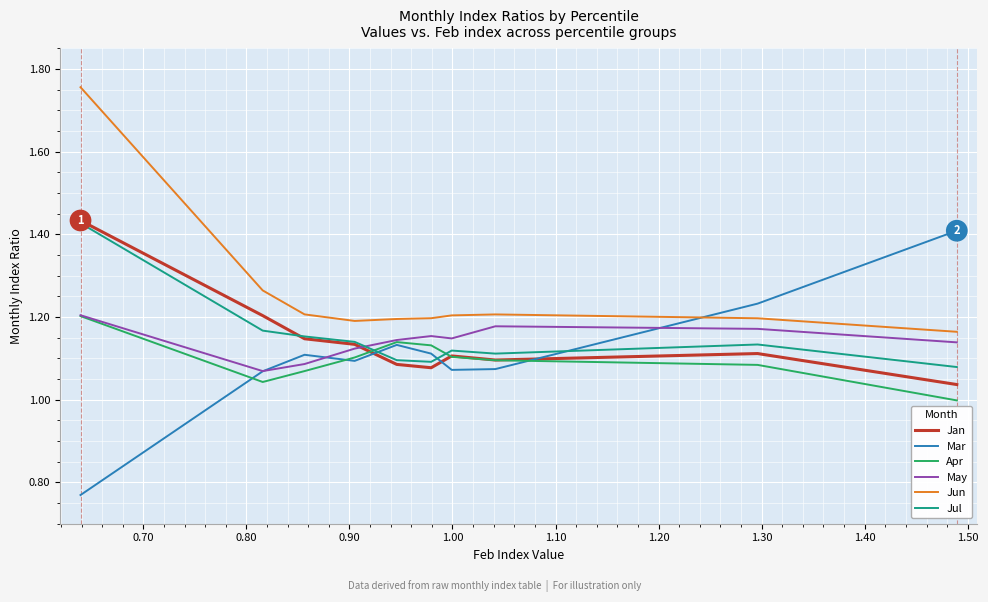

What are all the series names shown in the legend?

Jan, Mar, Apr, May, Jun, Jul